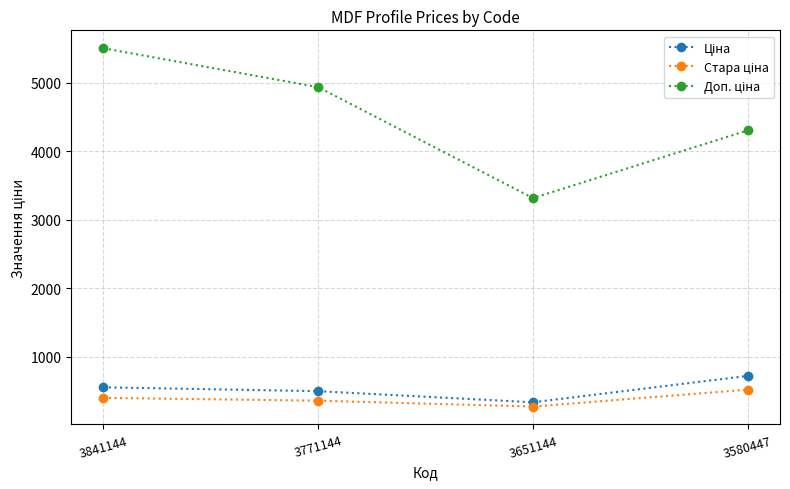

How many lines are shown in the chart?

3